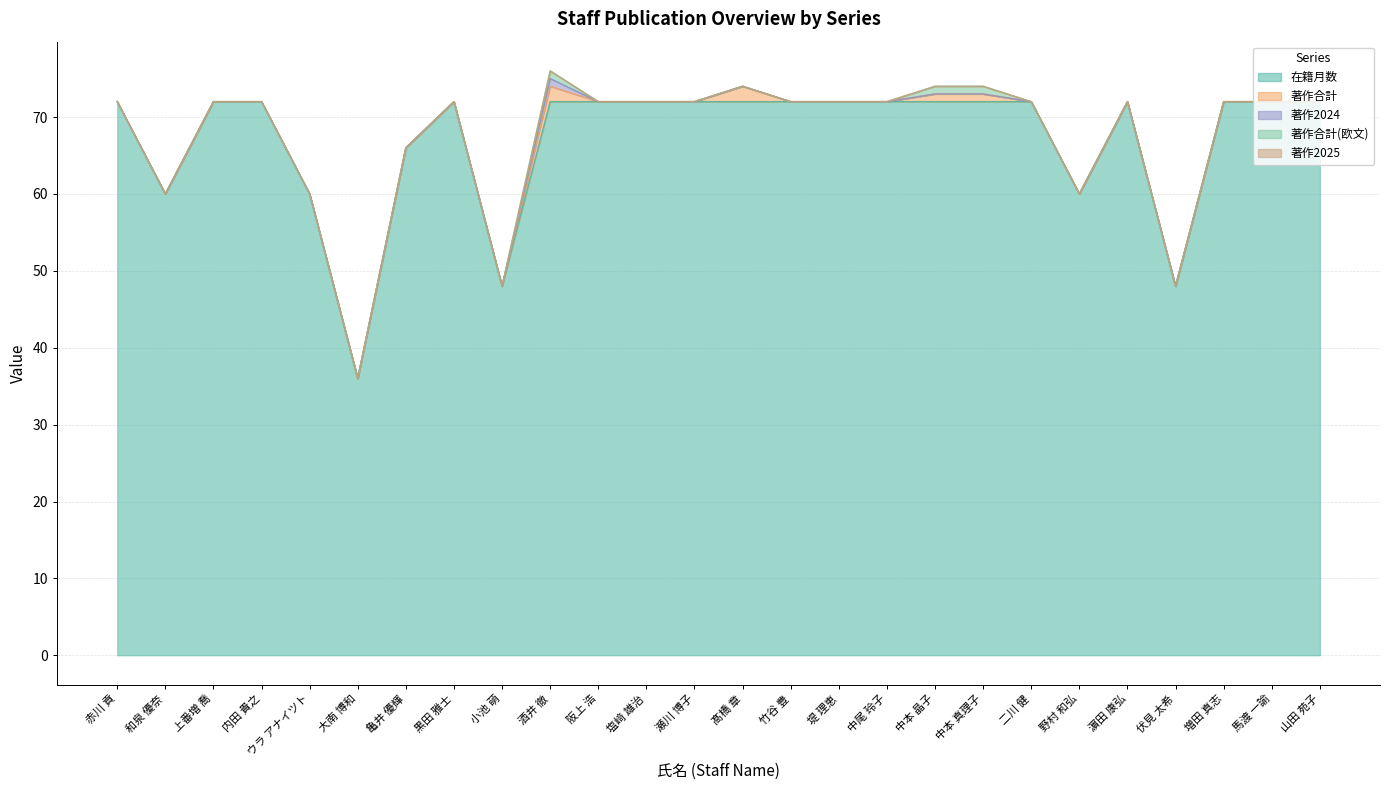

Count the number of data series in this chart.

5